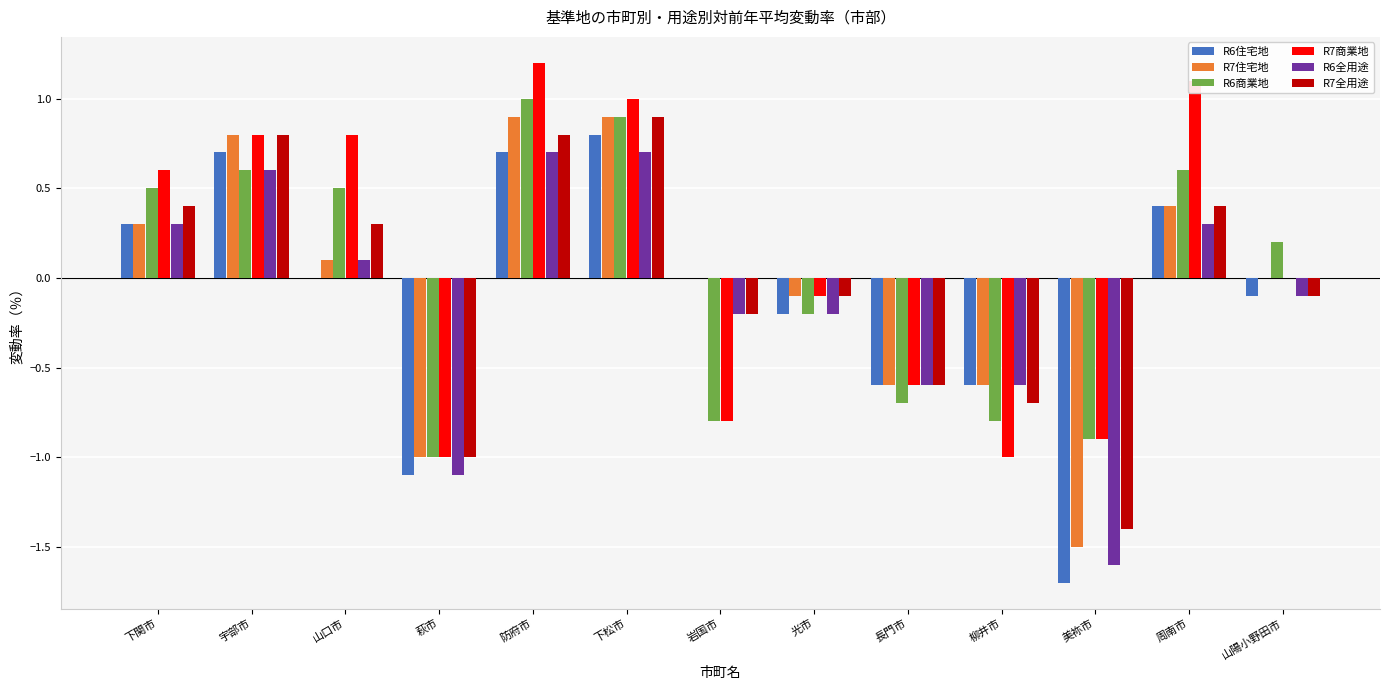

The value of R7商業地 at 長門市 is -1.0. True or false?

False